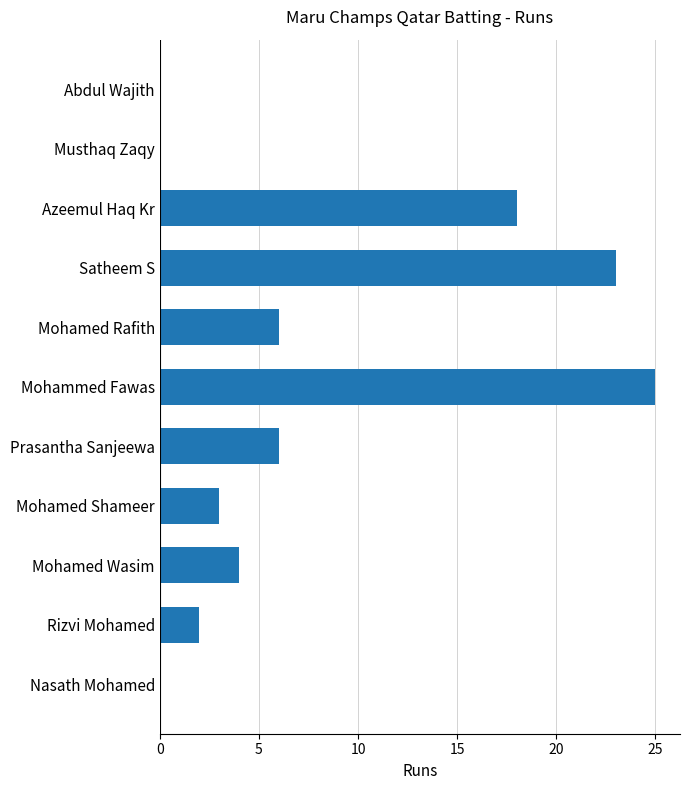

Approximately how many times larger is the value at Prasantha Sanjeewa compared to Azeemul Haq Kr?

0.3